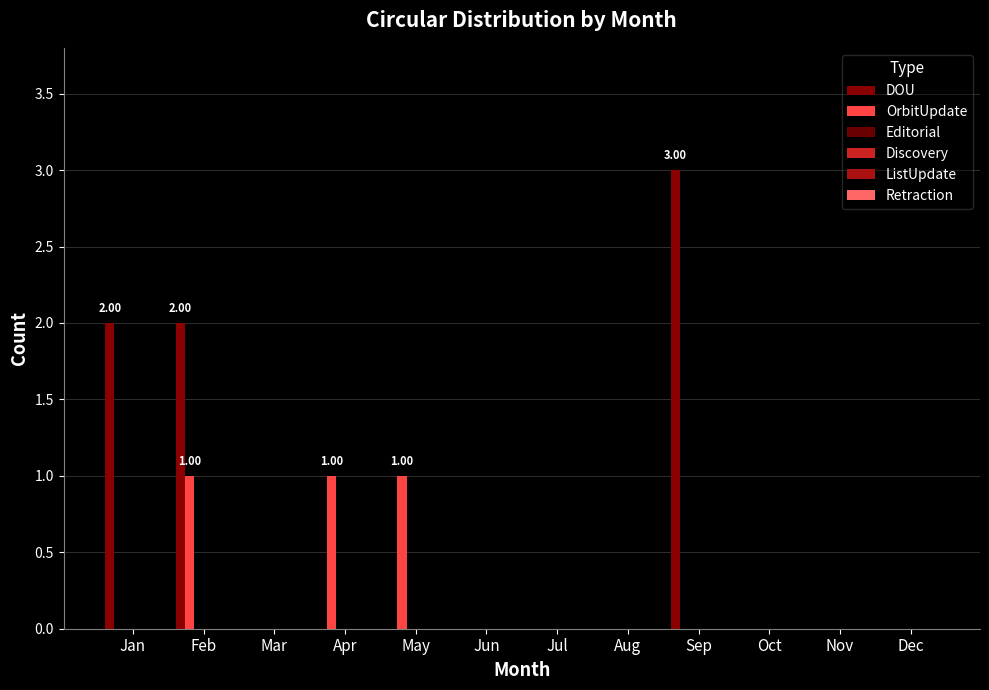

Reading right to left, list all the values displayed in this chart.

DOU: 0	0	0	3	0	0	0	0	0	0	2	2
OrbitUpdate: 0	0	0	0	0	0	0	1	1	0	1	0
Editorial: 0	0	0	0	0	0	0	0	0	0	0	0
Discovery: 0	0	0	0	0	0	0	0	0	0	0	0
ListUpdate: 0	0	0	0	0	0	0	0	0	0	0	0
Retraction: 0	0	0	0	0	0	0	0	0	0	0	0